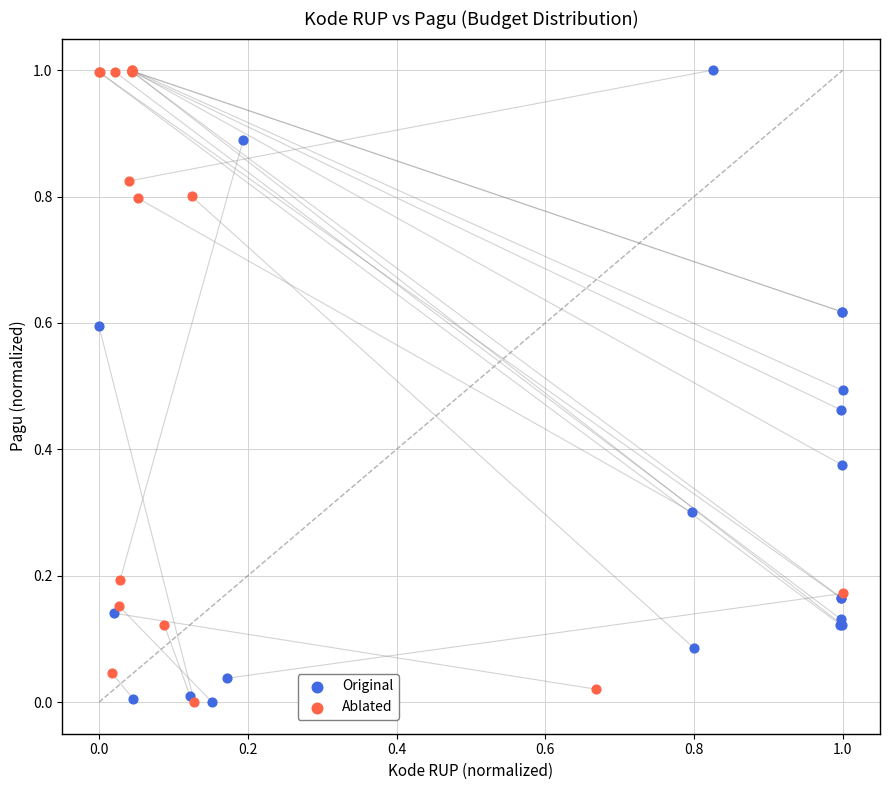

What are all the series names shown in the legend?

Original, Ablated